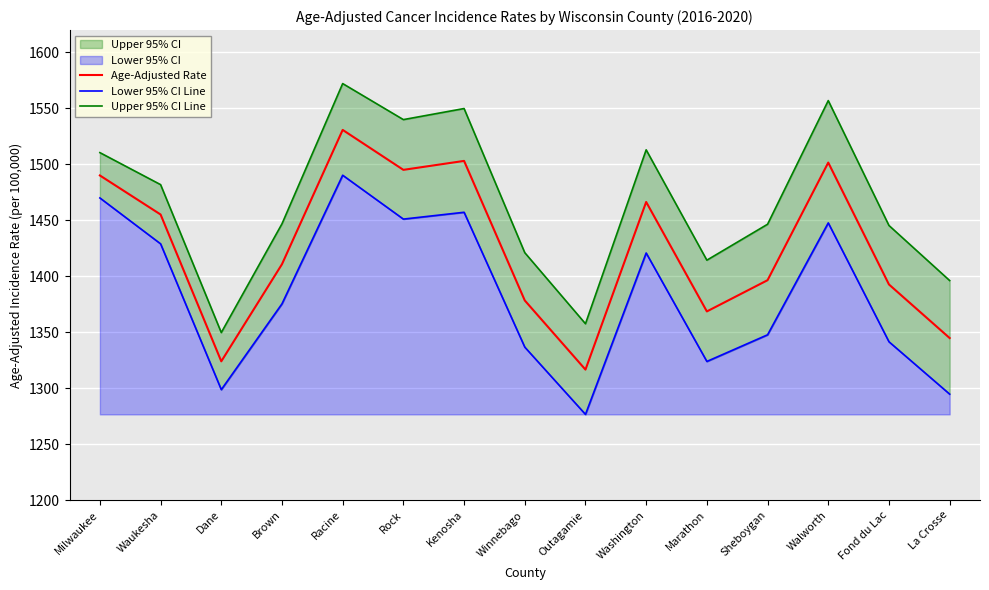

Which series has the largest total across all categories?

Upper 95% CI Line